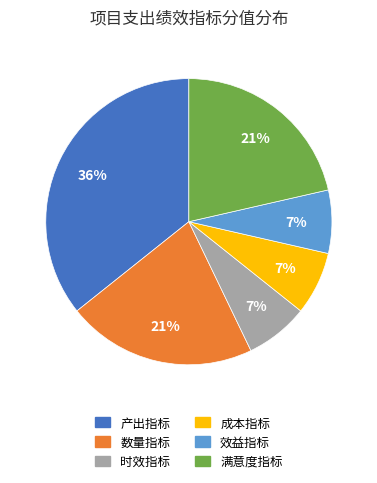

To the nearest percent, what is the average slice percentage?

17%